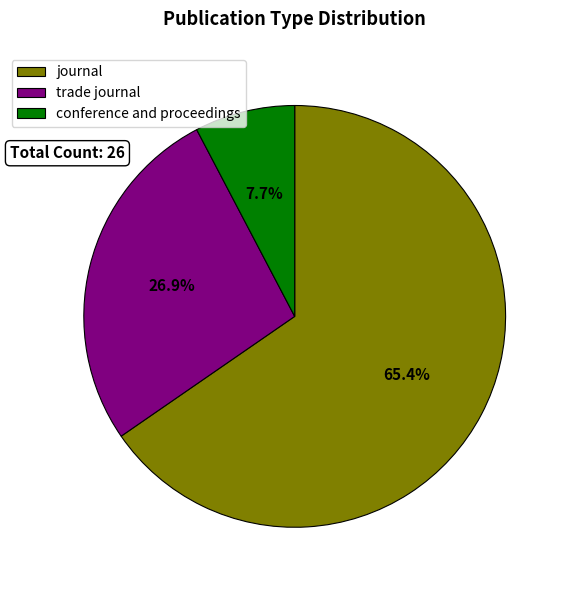

To the nearest percent, what percentage of the pie is journal?

65%